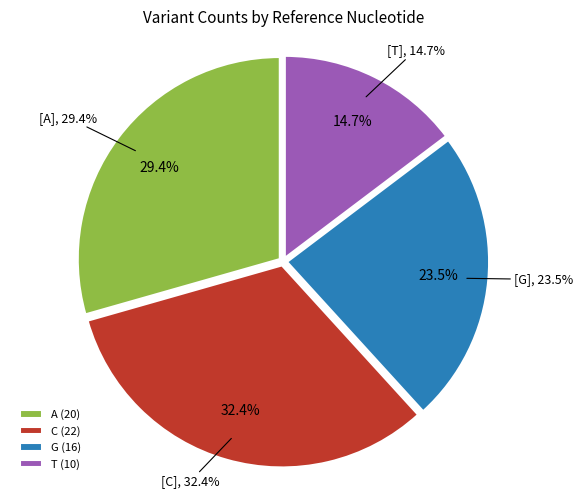

Count the number of slices in the pie.

4